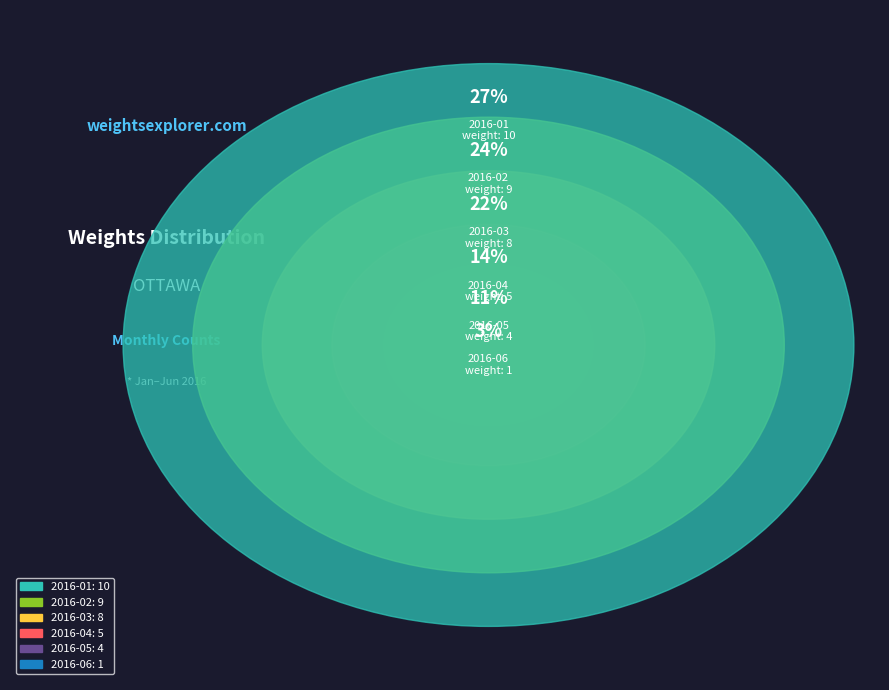

Combined, what portion of the pie is 2016-05 and 2016-04?

24.3%